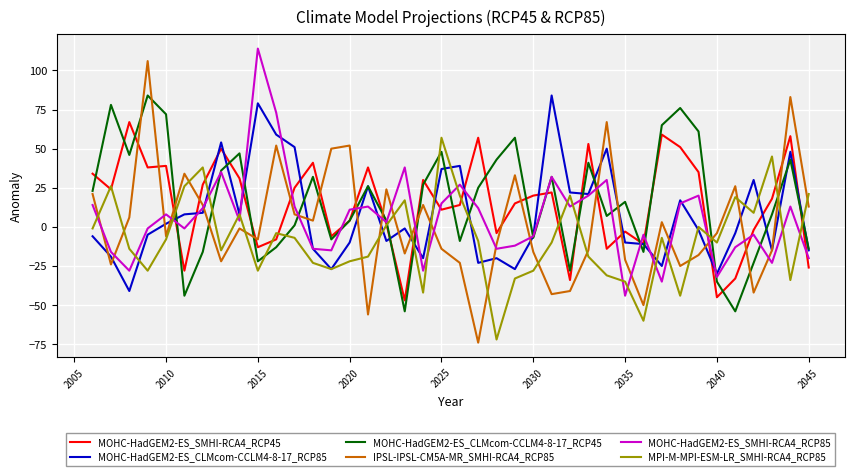

Which series has the widest spread of values?

IPSL-IPSL-CM5A-MR_SMHI-RCA4_RCP85